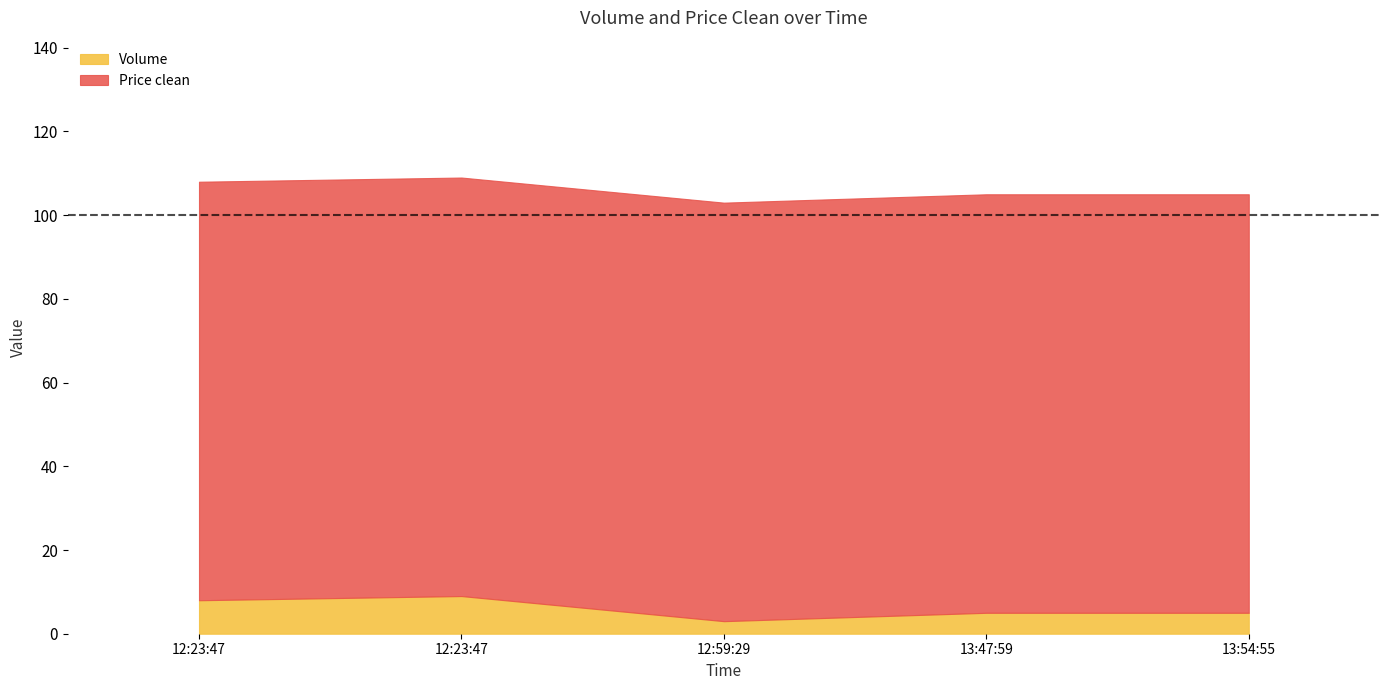

What is the difference between the maximum and minimum values in the Volume series?

6